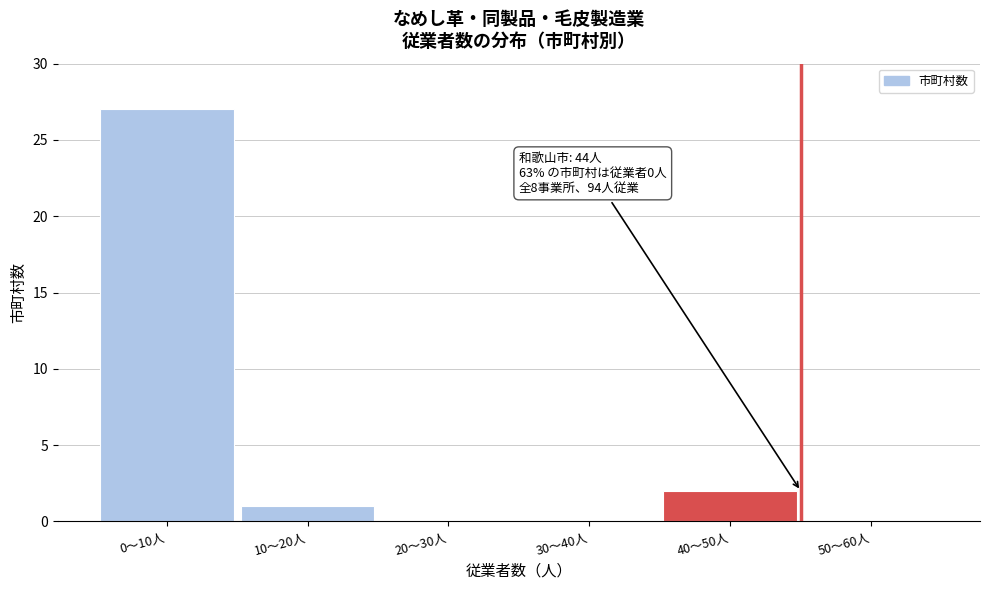

Reading left to right, list all the values displayed in this chart.

0〜10人=27	10〜20人=1	20〜30人=0	30〜40人=0	40〜50人=2	50〜60人=0